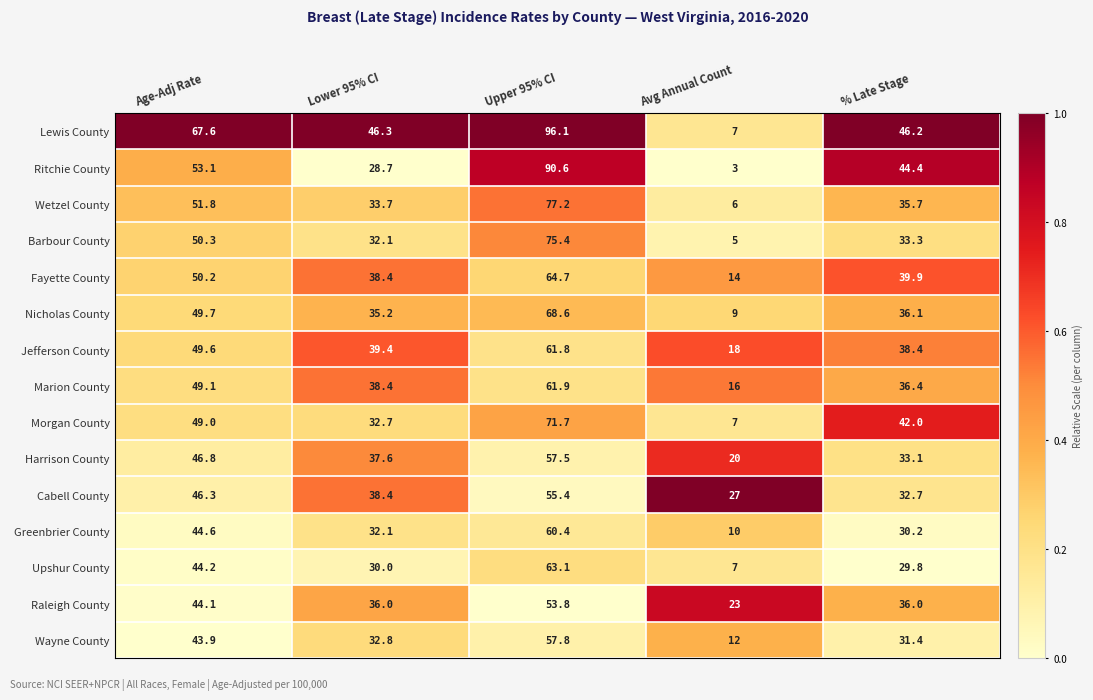

Which series has the widest spread of values?

Lewis County